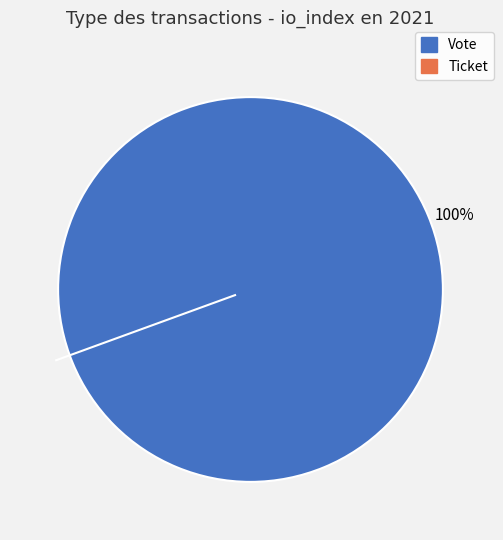

The Ticket (io_index=0) slice represents 0% of the pie. True or false?

True